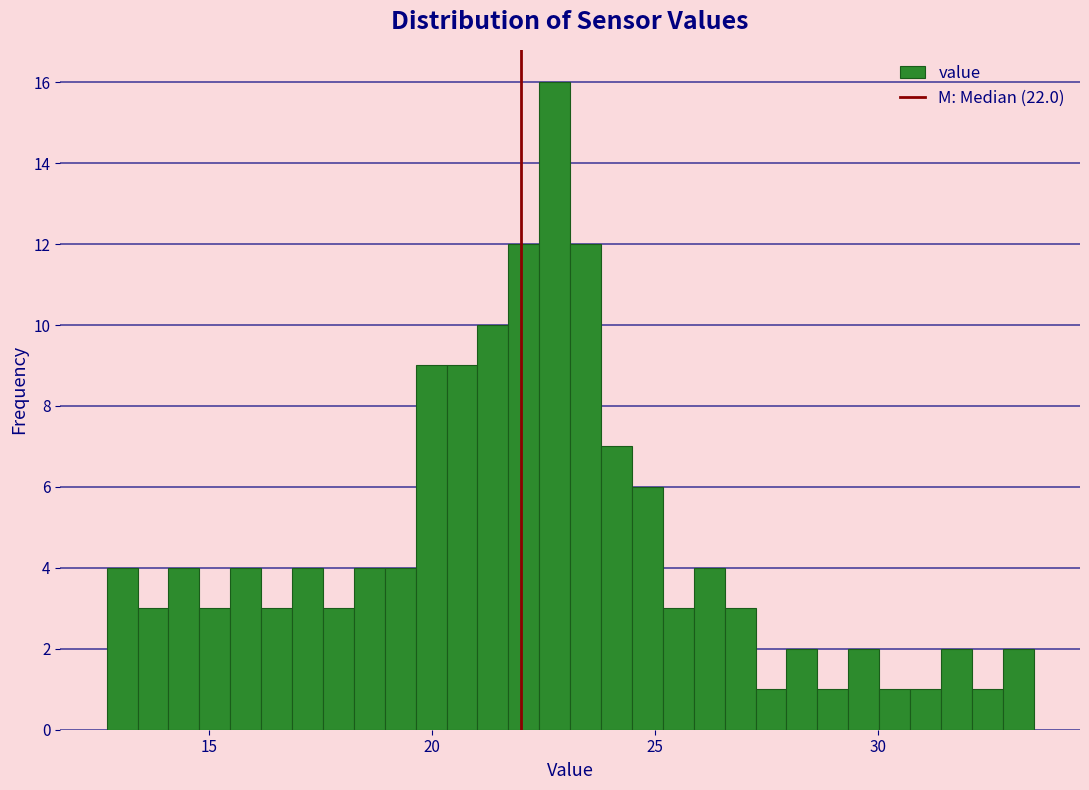

Around what value on the x-axis is the tallest bar? Give the approximate position of its centre, as read against the axis.

23.0